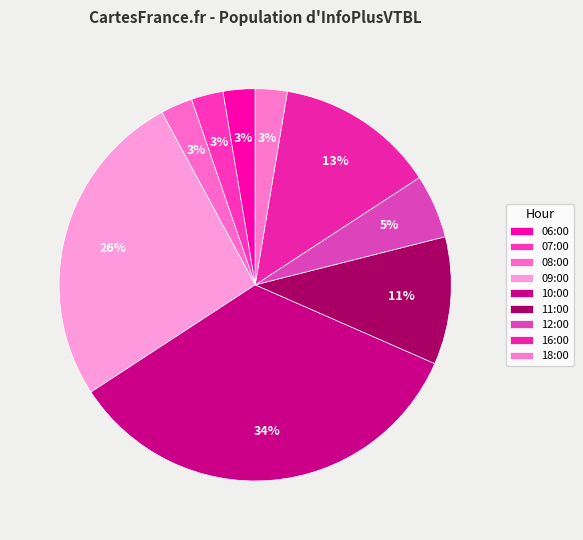

Which slice is the smallest?

06:00